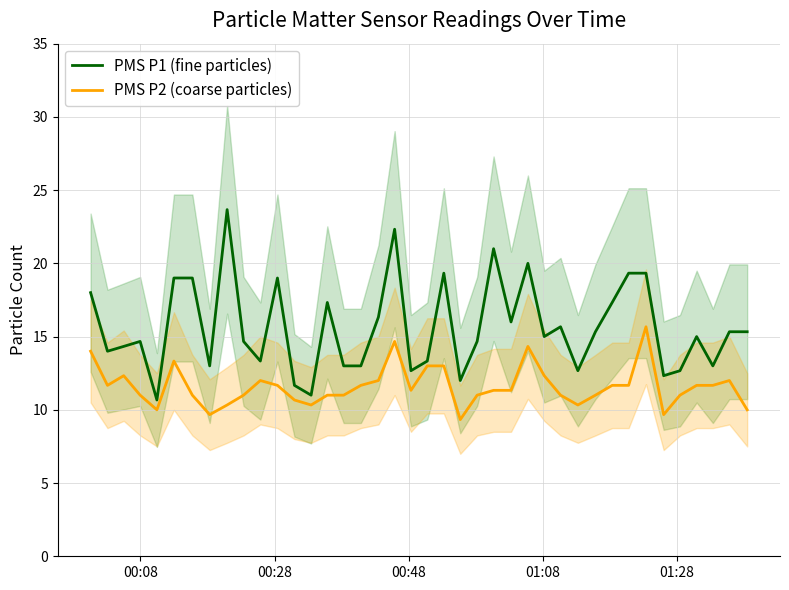

True or false: PMS P1 (fine particles) and PMS P2 (coarse particles) cross at least once.

False